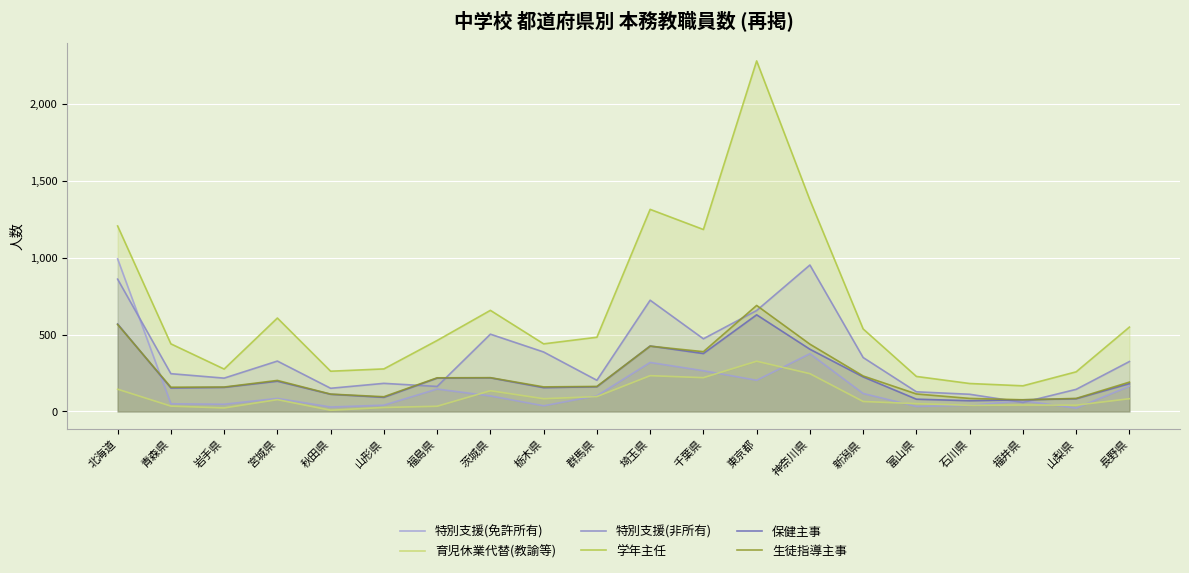

What is the difference between the 生徒指導主事 values at 群馬県 and 茨城県?

57